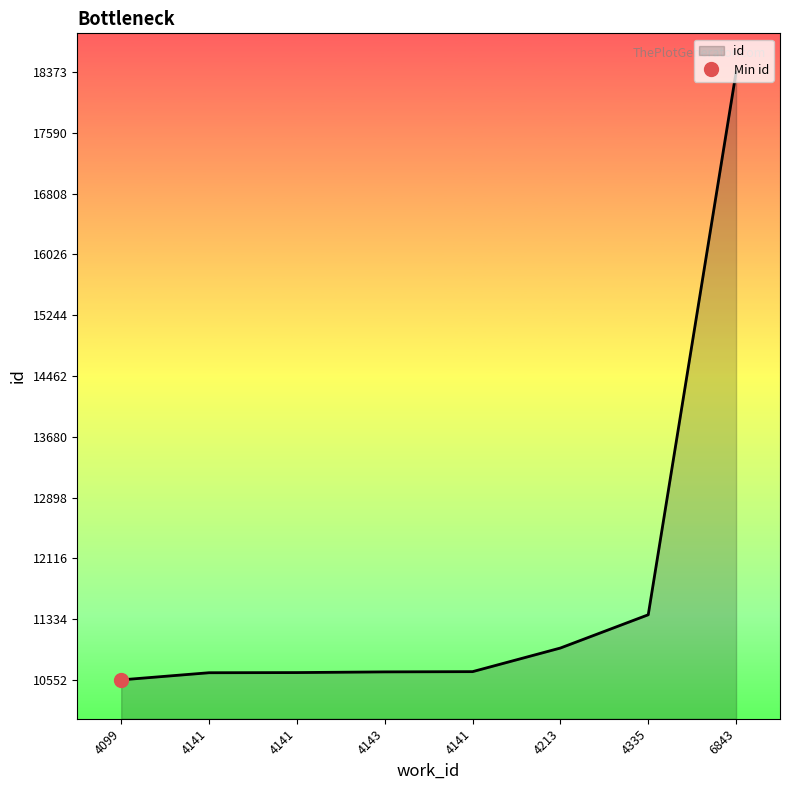

At which label is the value closest to 14462?

4335